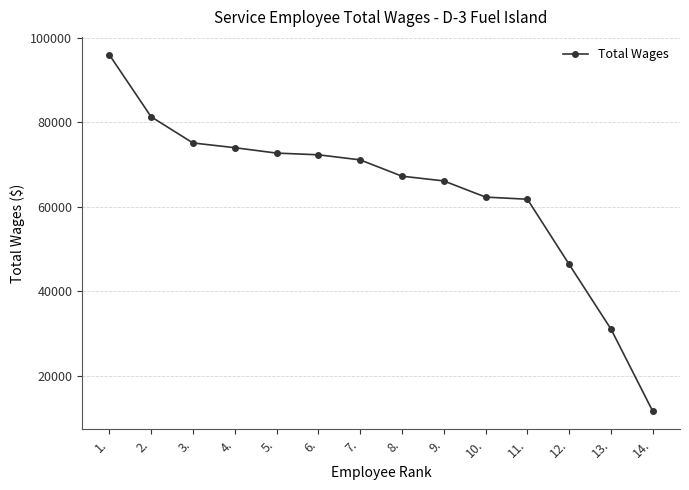

How many categories are shown in the chart?

14